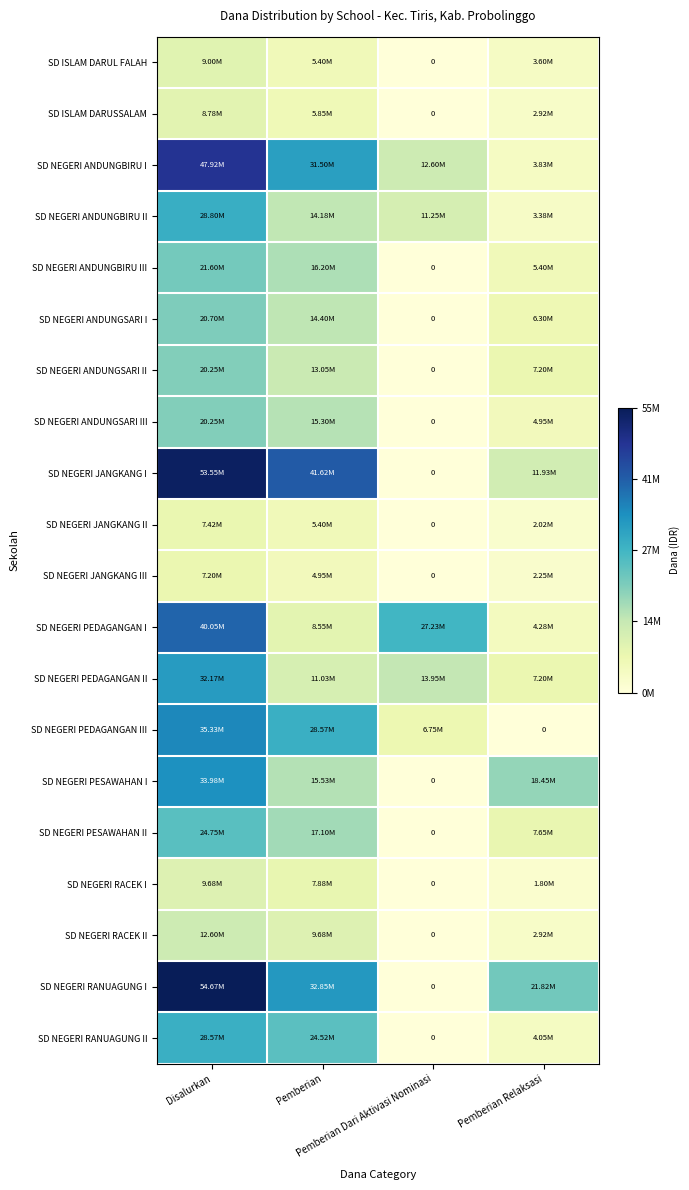

Between Disalurkan and Pemberian Dari Aktivasi Nominasi, which series saw the biggest shift?

SD NEGERI RANUAGUNG I